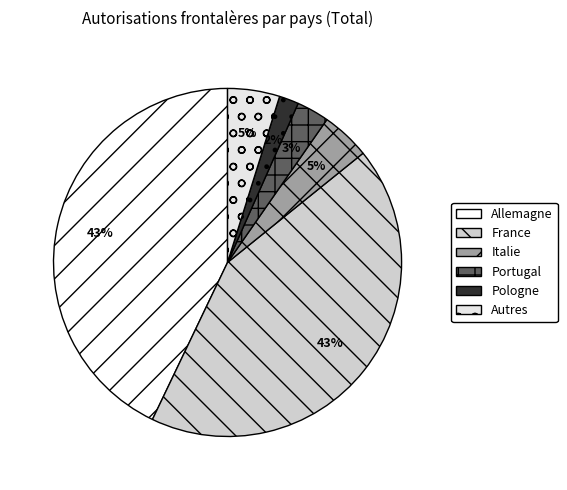

Which slice is the smallest?

Pologne